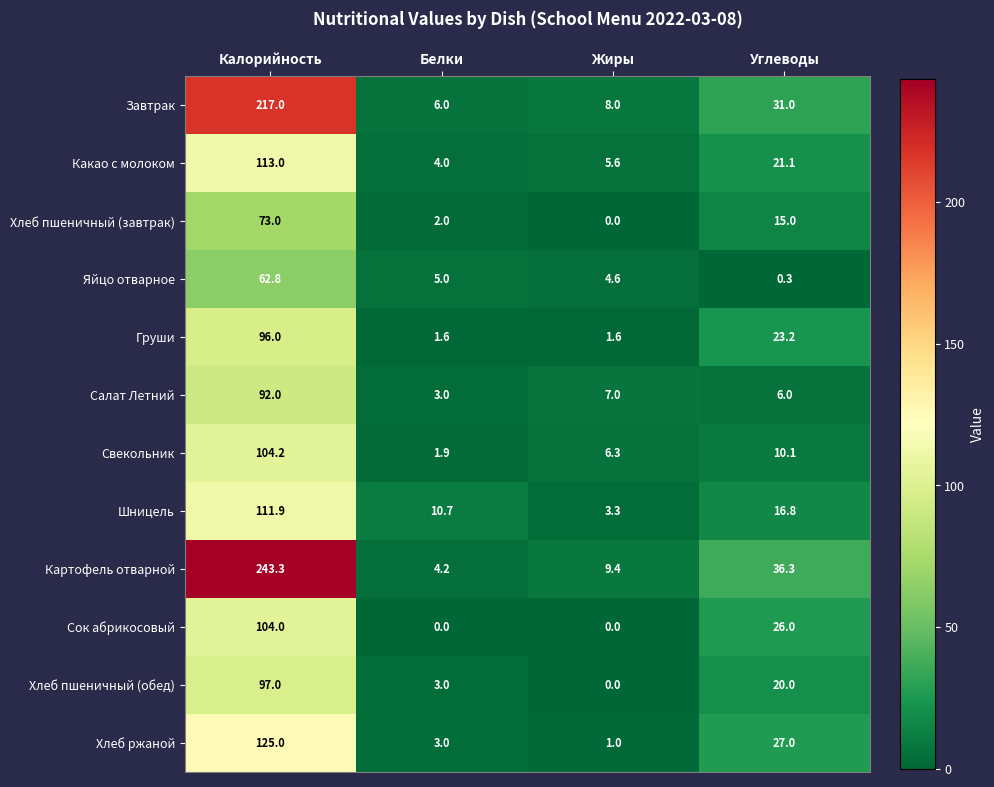

True or false: Яйцо отварное has a value of 5.0 at Белки.

True